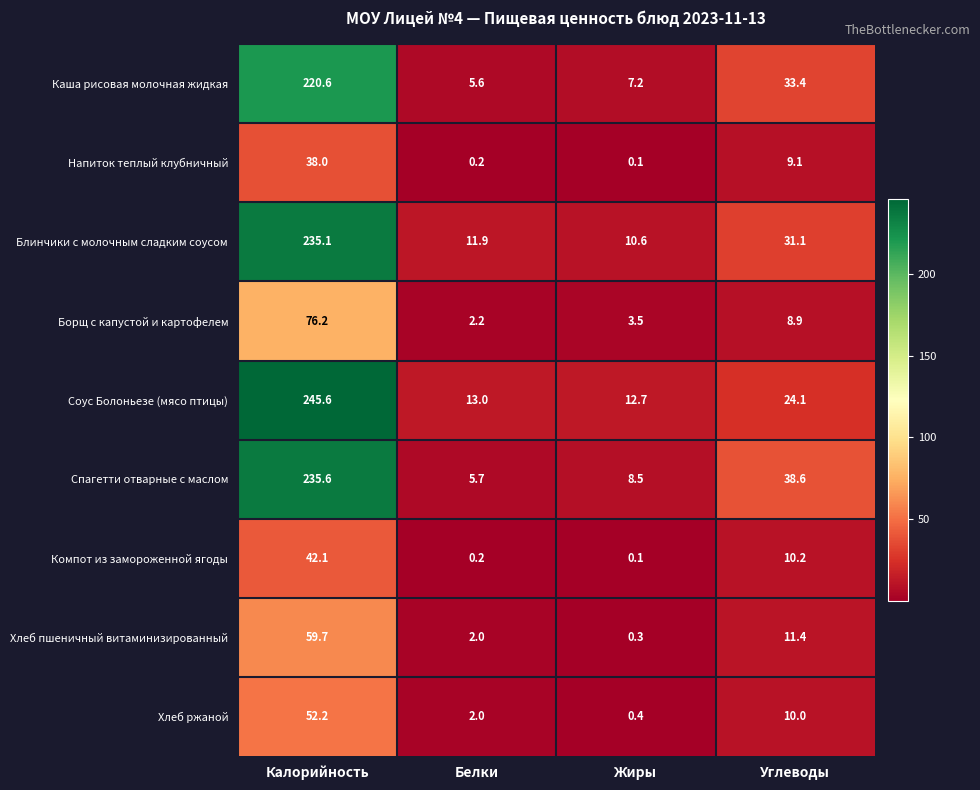

True or false: Борщ с капустой и картофелем has a value of 3.8 at Углеводы.

False